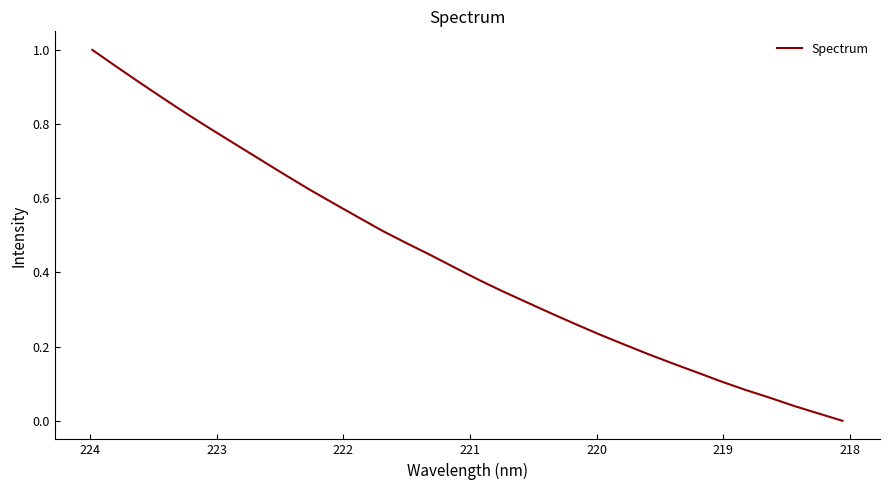

The chart shows a value of 0.1 at 224. True or false?

False